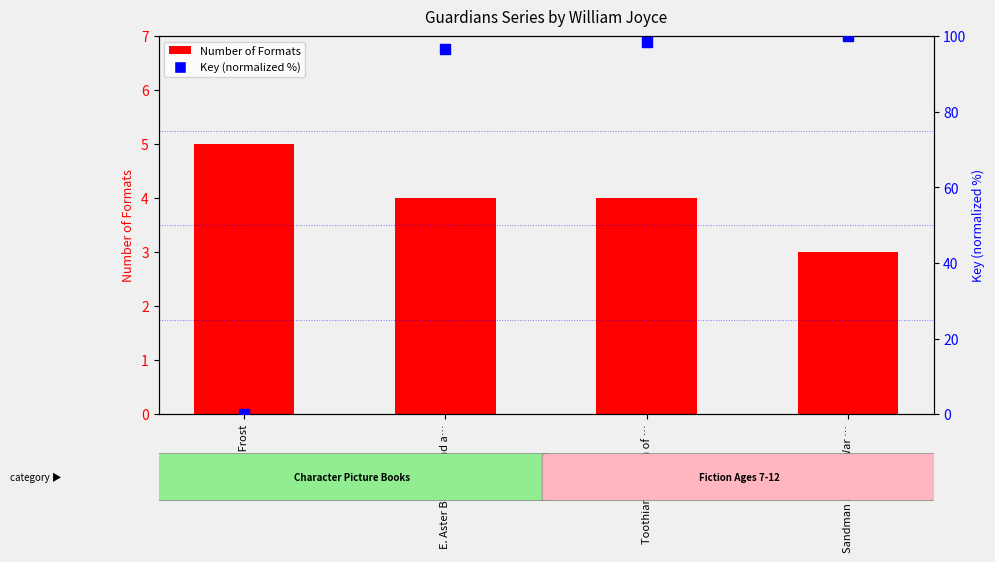

Which series reaches the minimum Y coordinate?

Key (normalized)